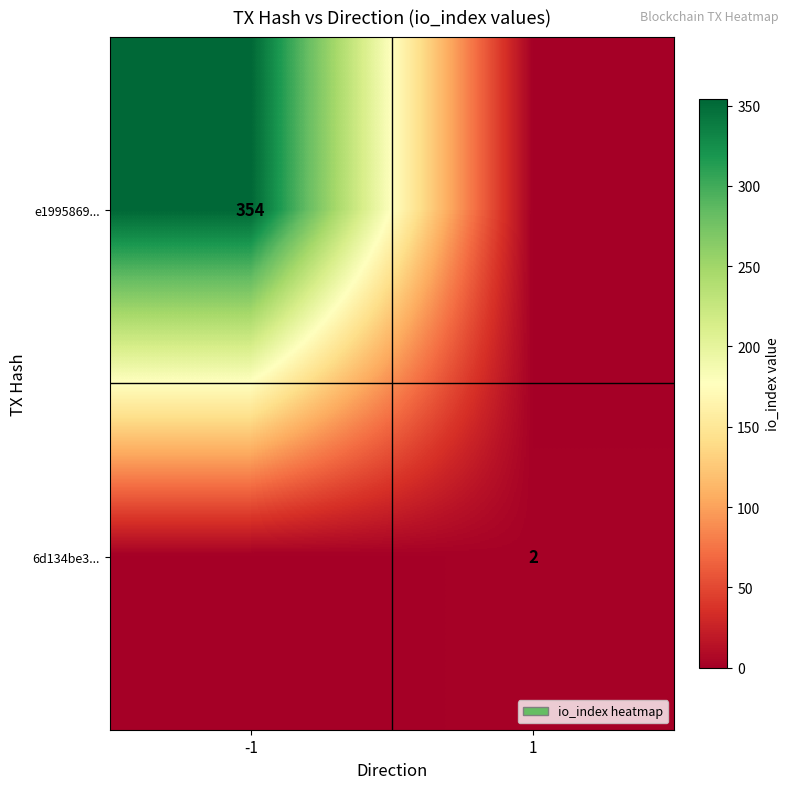

Is it true that e1995869... equals 354 at -1?

True